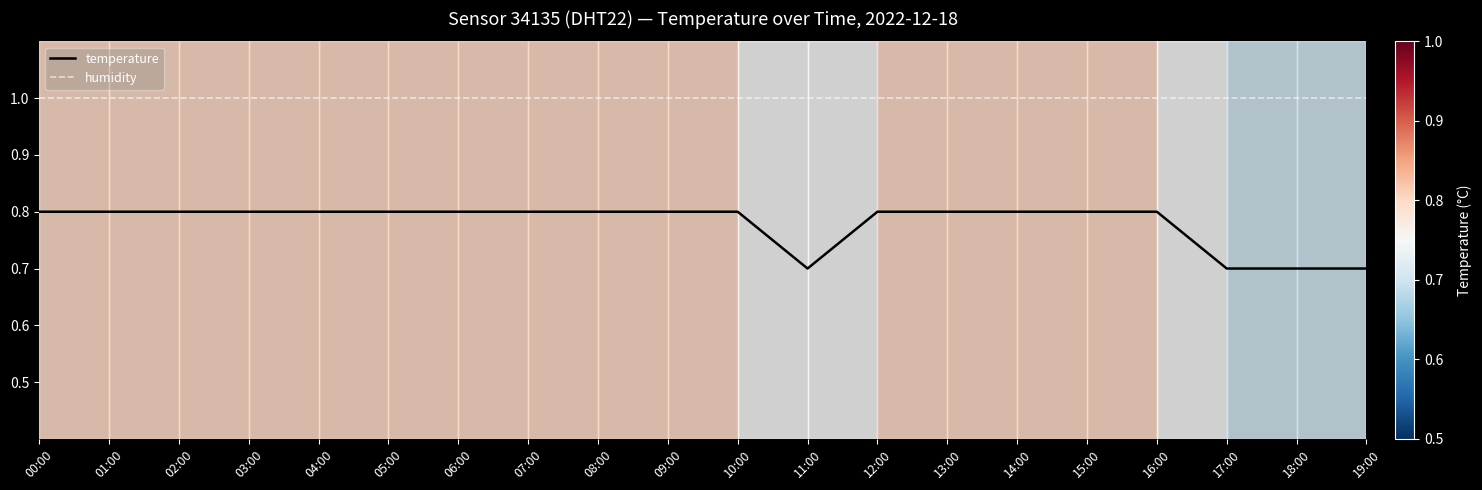

Which series changed the most between 11:00 and 12:00?

temperature